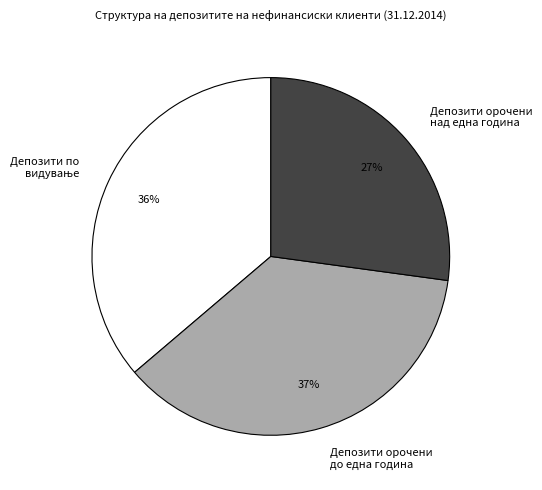

Is Депозити орочени до една година the majority of the pie?

No